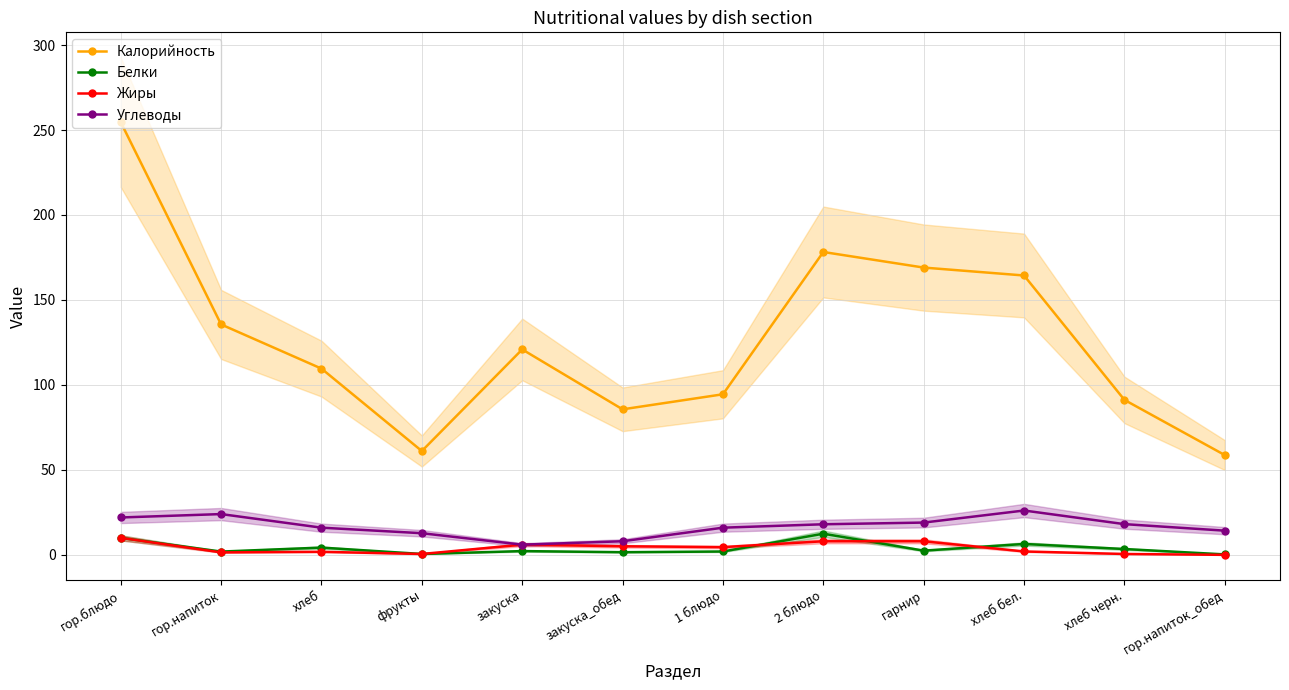

Where is the first local maximum for Жиры?

хлеб